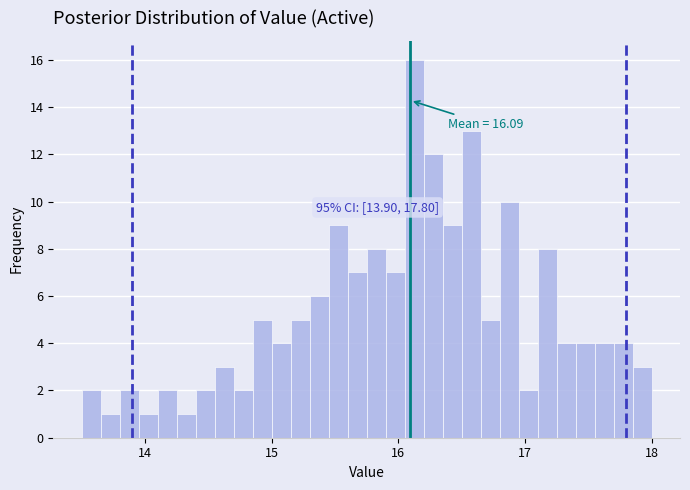

Read against the x-axis, roughly where is the centre of the tallest bar?

16.1